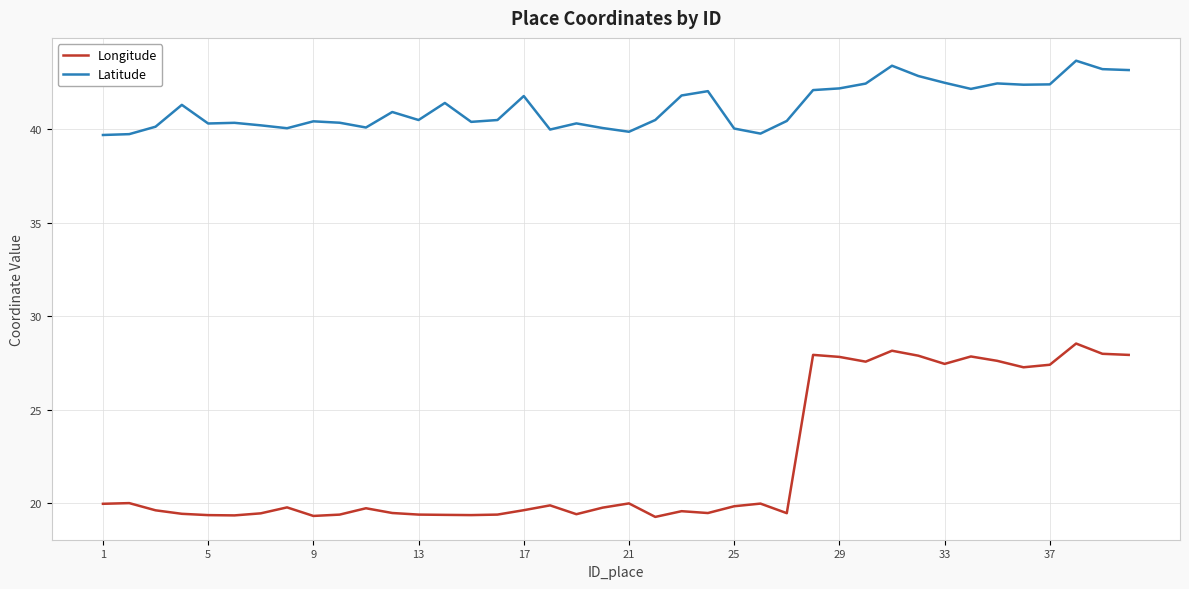

List the series in order of their peak value, highest first.

Latitude, Longitude